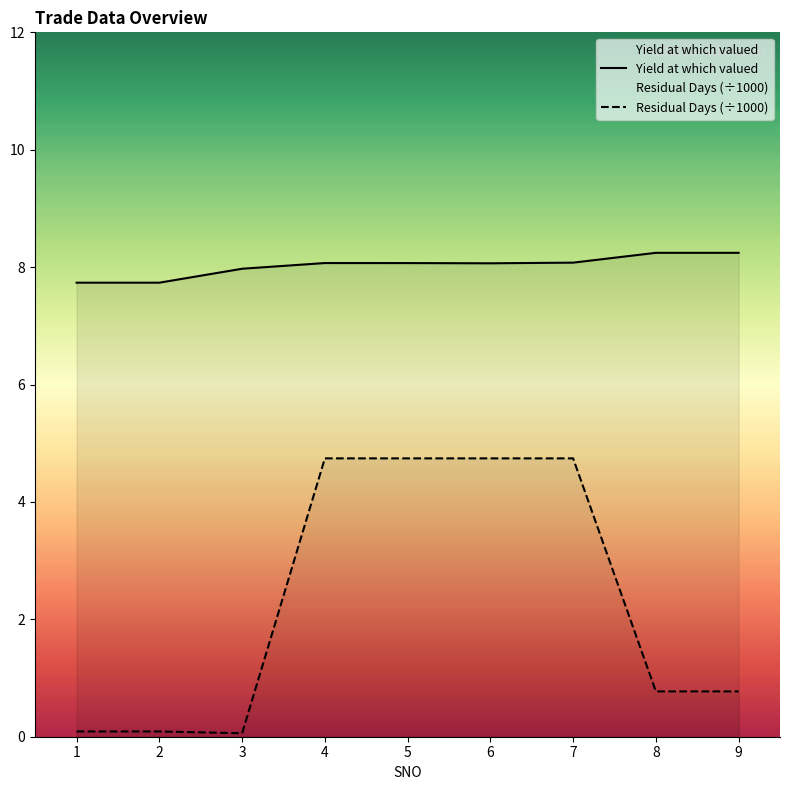

Rank the categories by Residual Days (÷1000) value from lowest to highest.

3, 1, 2, 8, 9, 4, 5, 6, 7